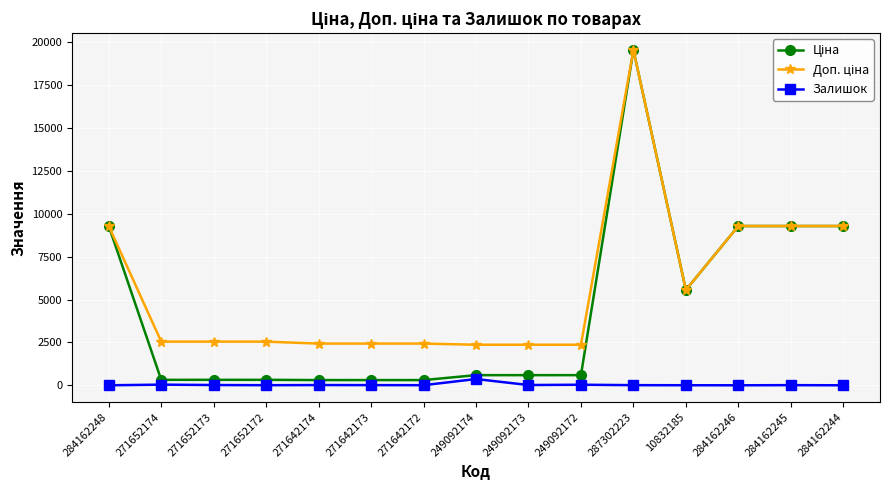

What is the difference between the maximum and minimum values in the Залишок series?

365.0